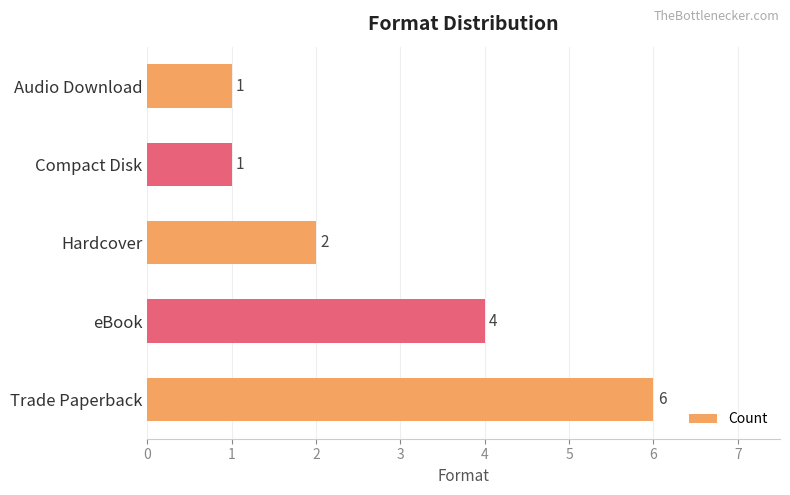

True or false: the data shows 1 at Audio Download.

True